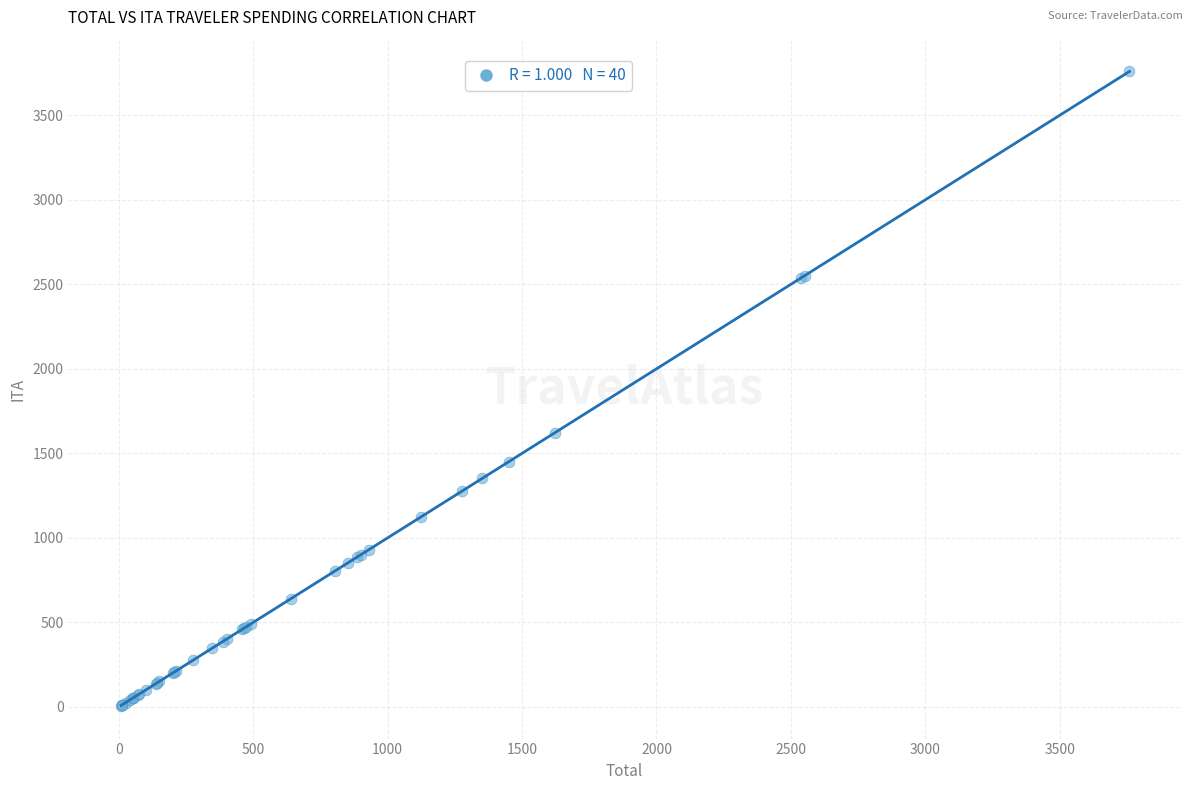

What Y value in the scatter plot is closest to 1883?

1621.1